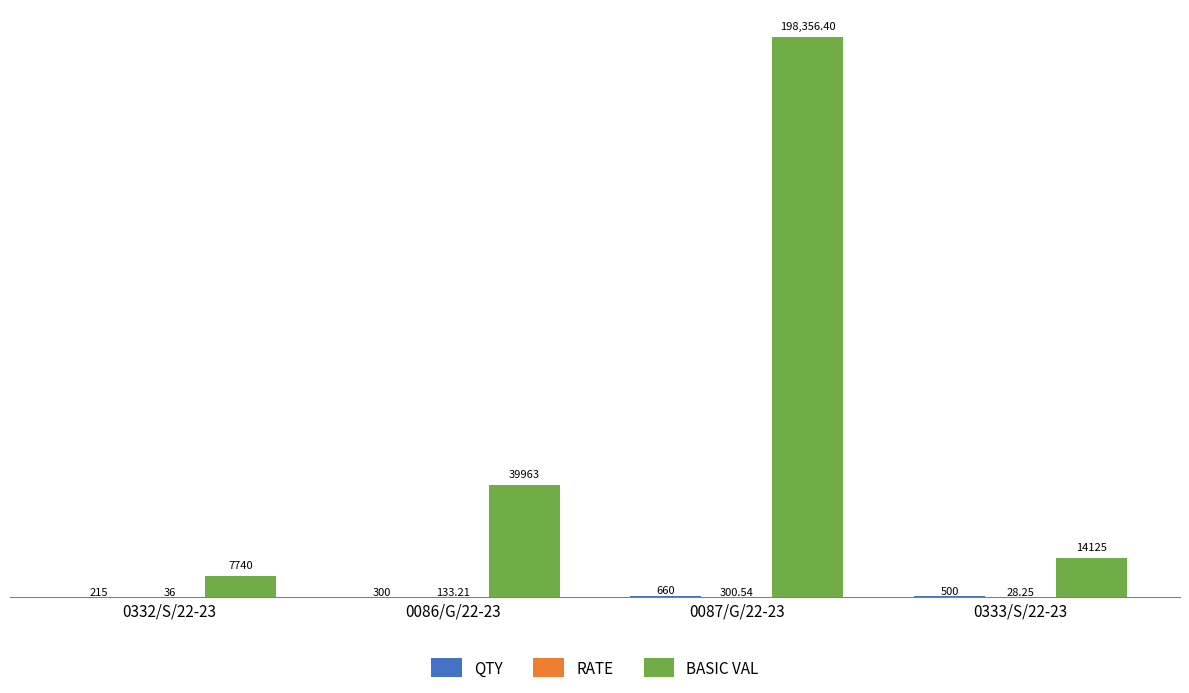

Where is BASIC VAL nearest to the value 103048?

0086/G/22-23